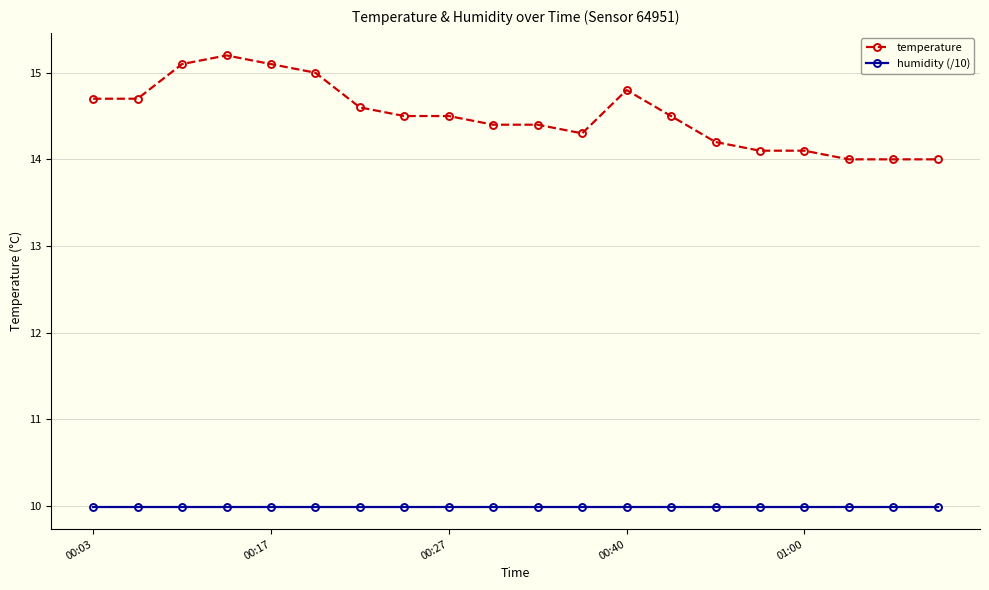

True or false: humidity (/10) and temperature intersect in this chart.

False